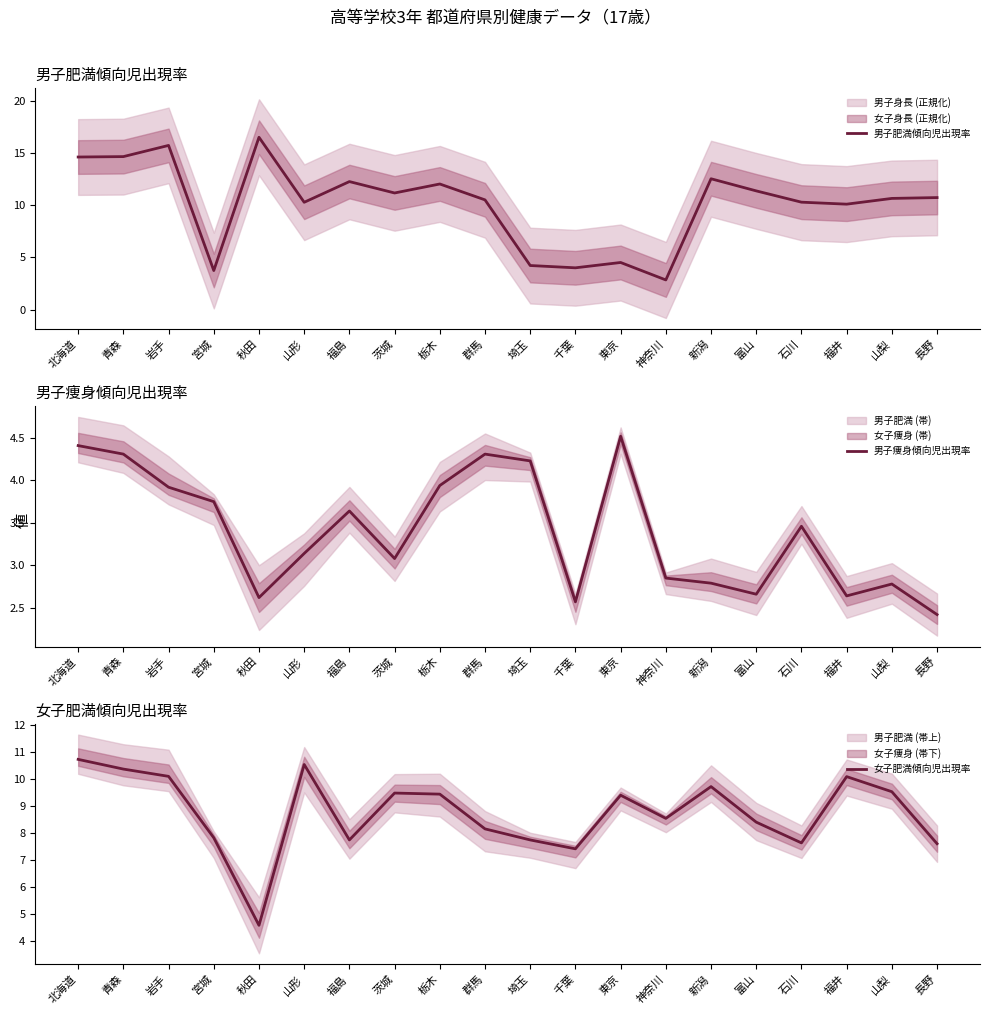

Reading left to right, what are all the values shown in this chart?

男子肥満傾向児出現率: 北海道=14.6	青森=14.7	岩手=15.7	宮城=3.8	秋田=16.5	山形=10.3	福島=12.3	茨城=11.2	栃木=12.0	群馬=10.5	埼玉=4.2	千葉=4.0	東京=4.5	神奈川=2.9	新潟=12.5	富山=11.4	石川=10.3	福井=10.1	山梨=10.7	長野=10.7
男子痩身傾向児出現率: 北海道=4.4	青森=4.3	岩手=3.9	宮城=3.8	秋田=2.6	山形=3.1	福島=3.6	茨城=3.1	栃木=3.9	群馬=4.3	埼玉=4.2	千葉=2.6	東京=4.5	神奈川=2.9	新潟=2.8	富山=2.7	石川=3.5	福井=2.6	山梨=2.8	長野=2.4
女子肥満傾向児出現率: 北海道=10.7	青森=10.4	岩手=10.1	宮城=7.8	秋田=4.6	山形=10.6	福島=7.8	茨城=9.5	栃木=9.4	群馬=8.2	埼玉=7.8	千葉=7.4	東京=9.4	神奈川=8.6	新潟=9.7	富山=8.4	石川=7.6	福井=10.1	山梨=9.5	長野=7.6